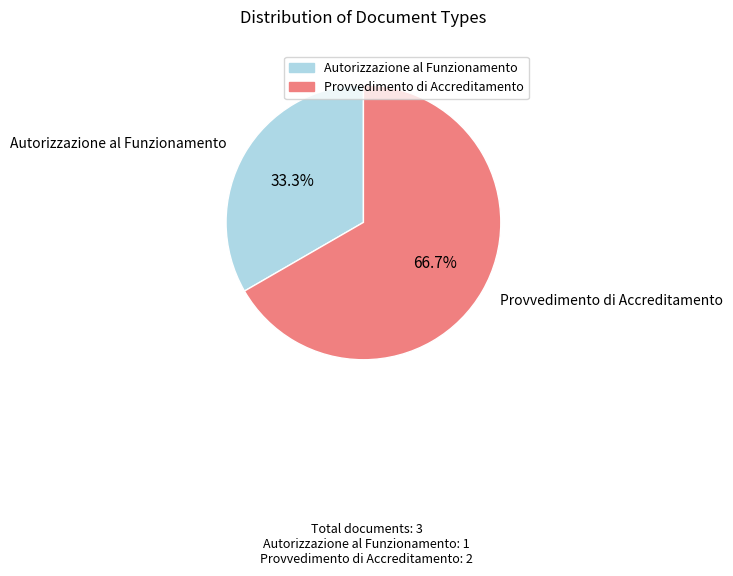

Rank the categories by value from lowest to highest.

Autorizzazione al Funzionamento, Provvedimento di Accreditamento